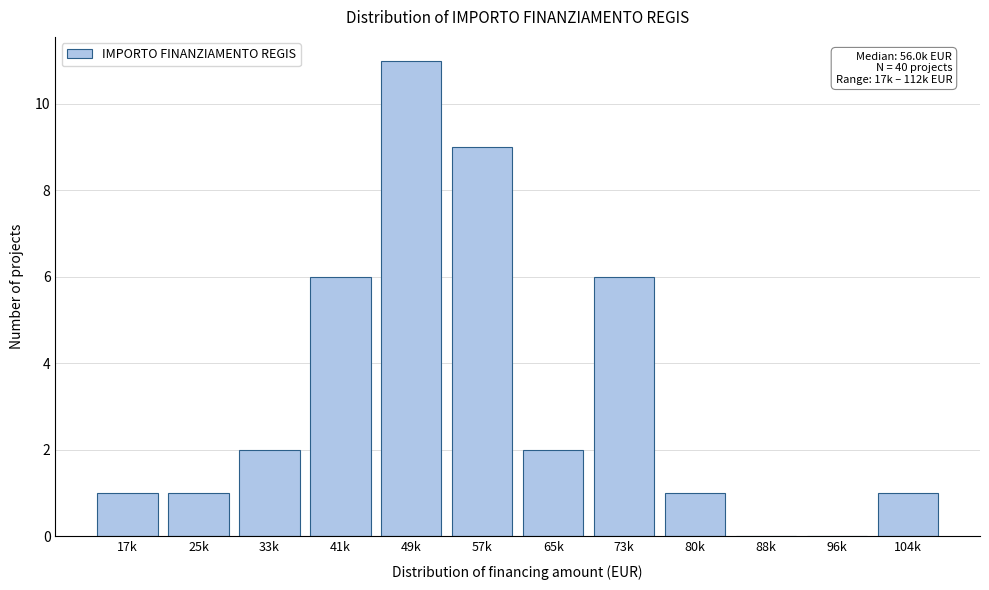

Reading left to right, transcribe all the data shown in this chart.

17k=1	25k=1	33k=2	41k=6	49k=11	57k=9	65k=2	73k=6	80k=1	88k=0	96k=0	104k=1